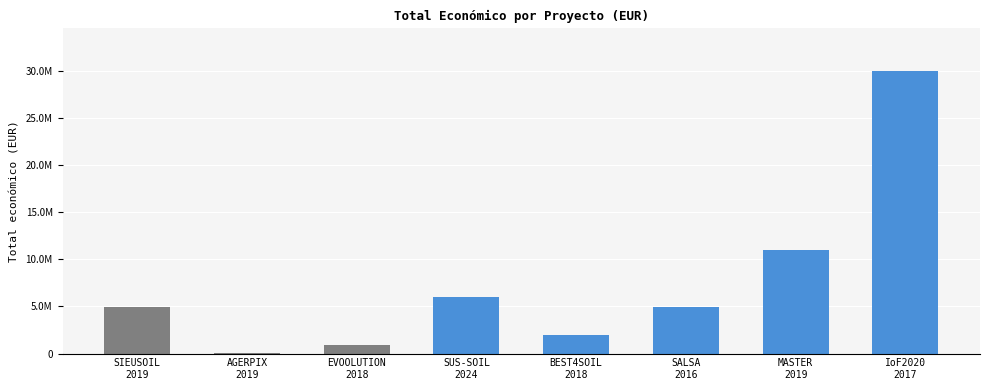

What is the difference between the values at MASTER
2019 and AGERPIX
2019?

10900171